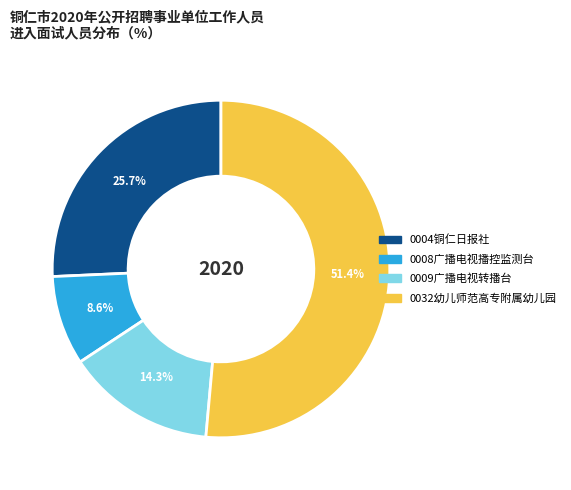

Is there a majority slice in this chart?

Yes